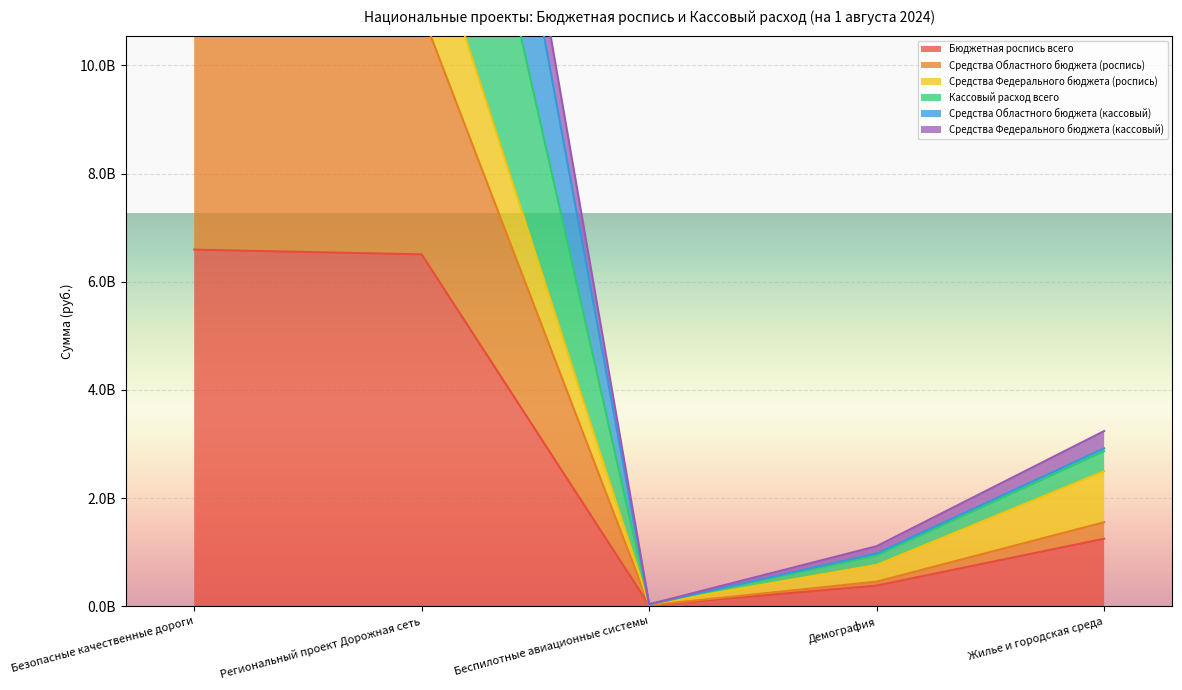

What is the difference between the highest and lowest values at Жилье и городская среда?

1990434831.8